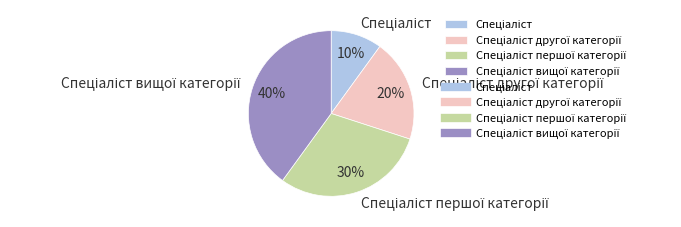

To the nearest percent, what is the average slice percentage?

25%